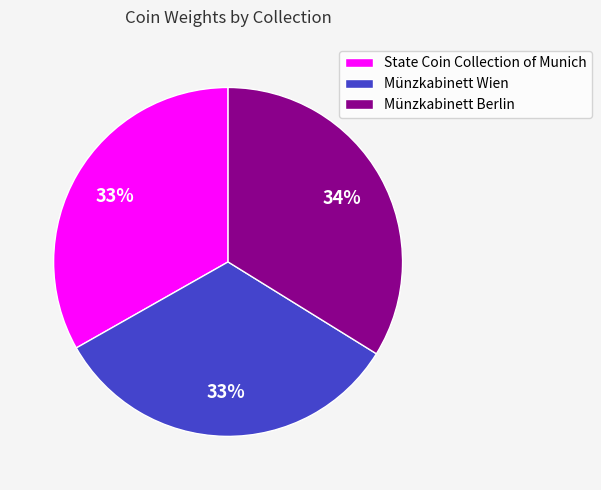

Does State Coin Collection of Munich account for over 50% of the chart?

No